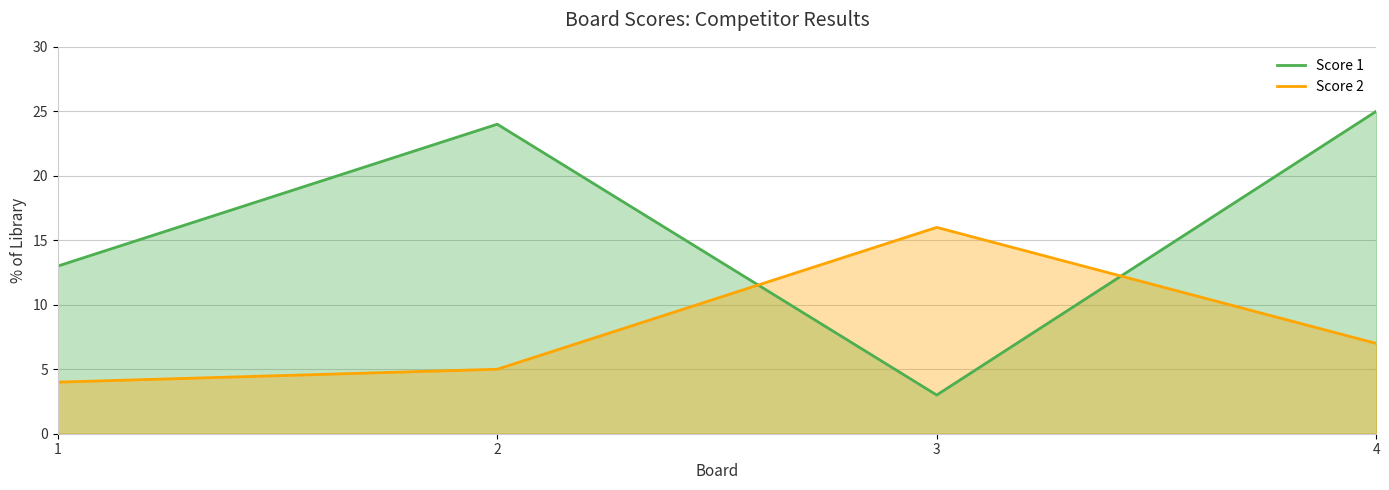

What is the value of the Score 2 point at the 4th from the left?

7